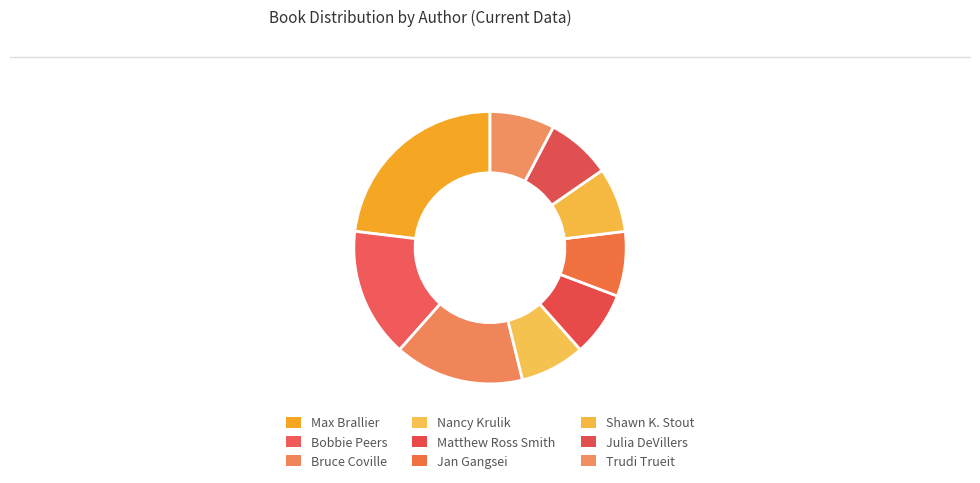

Does any single category account for the majority?

No